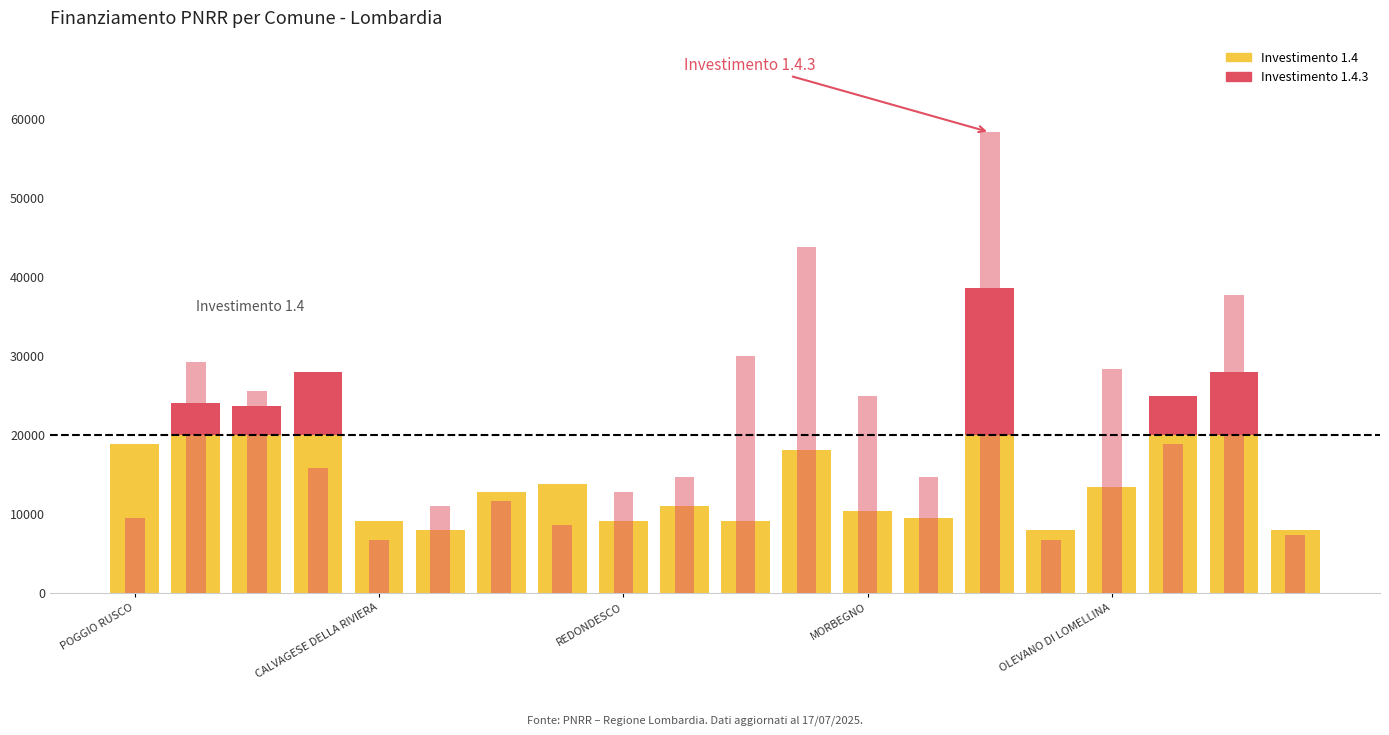

How many categories are shown in the chart?

20